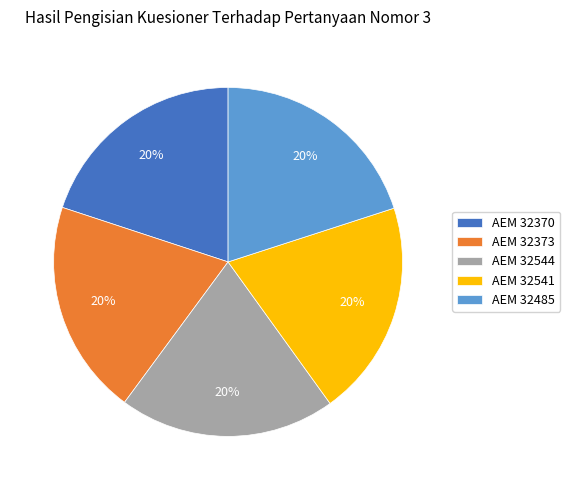

What is the ratio of the value at AEM 32373 to the value at AEM 32370?

1.0